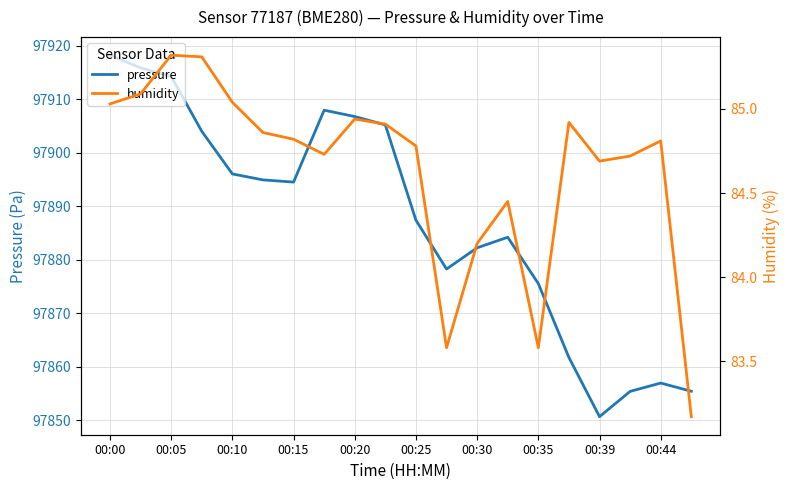

What is the value of the pressure point at the 15th from the left?

97875.6